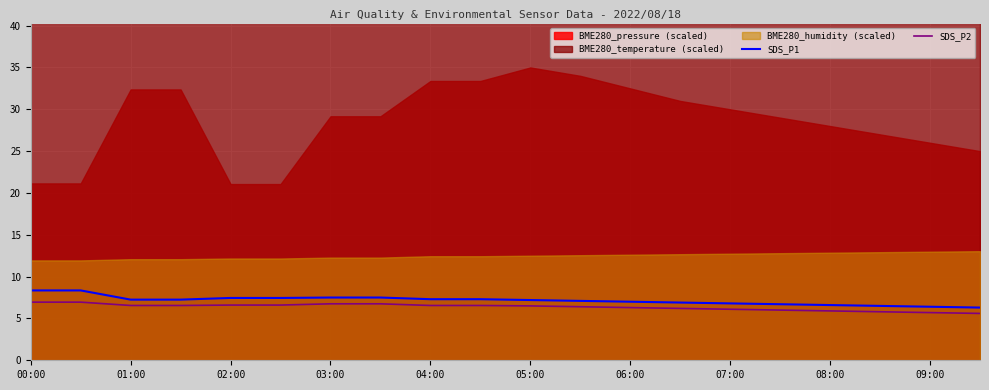

What is the label of the 1st point from the left?

00:00